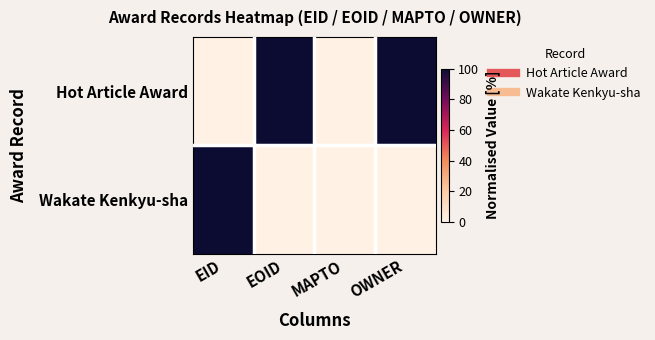

How many data points does each series have?

4